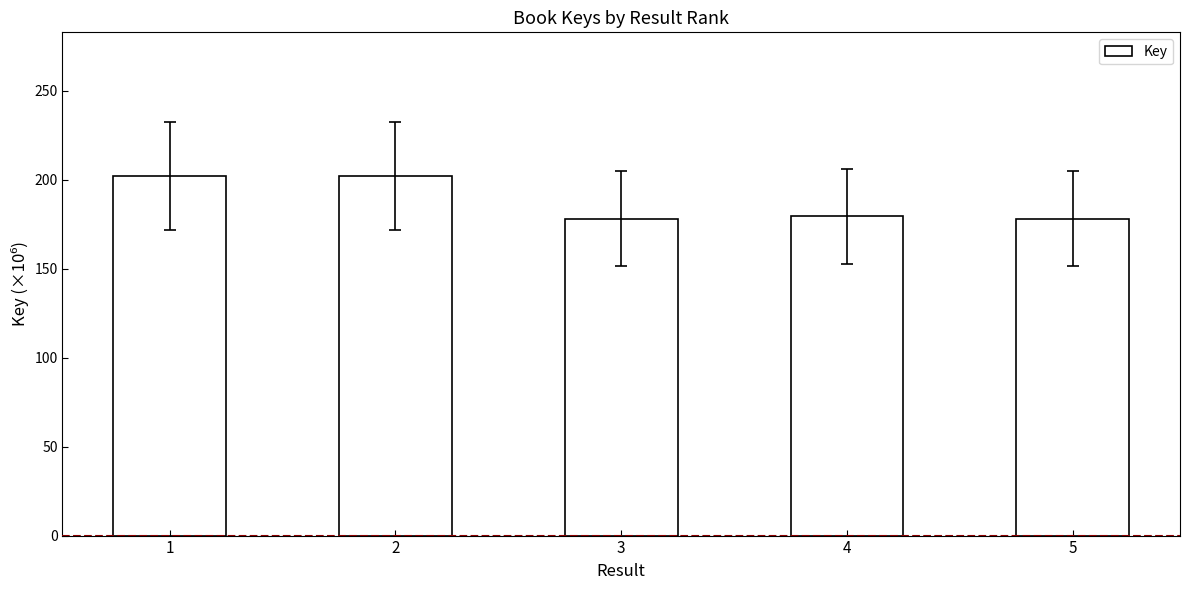

What is the sum of all values?

939.1